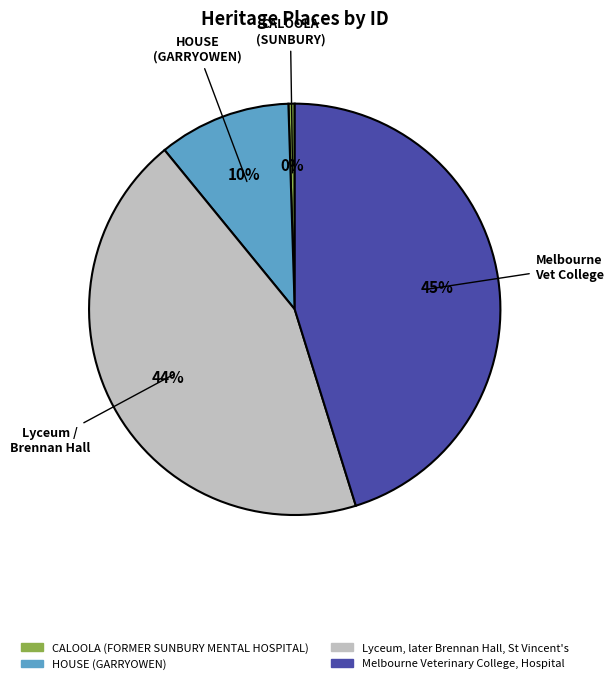

Is it true that CALOOLA (FORMER SUNBURY MENTAL HOSPITAL) is 0% of the pie?

True